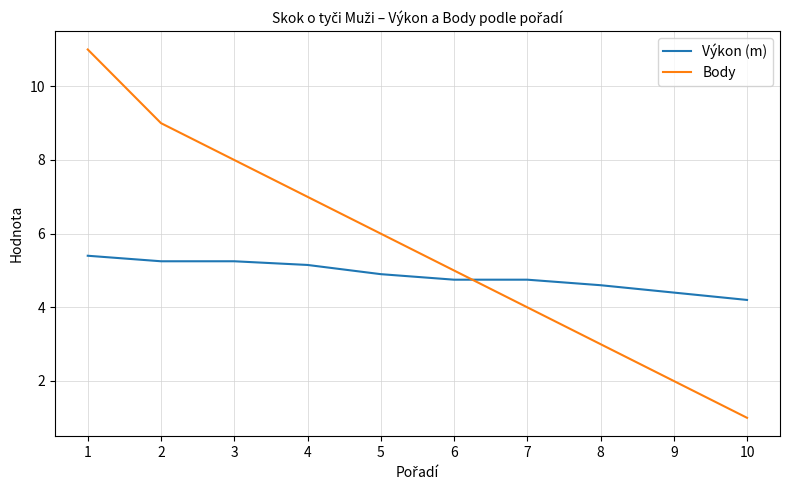

Which series has the largest range (max minus min)?

Body